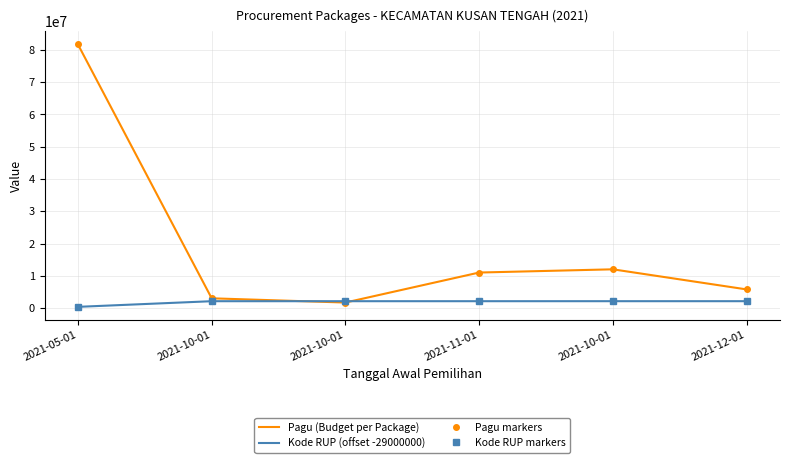

At which category does the chart reach its peak across all series?

2021-05-01